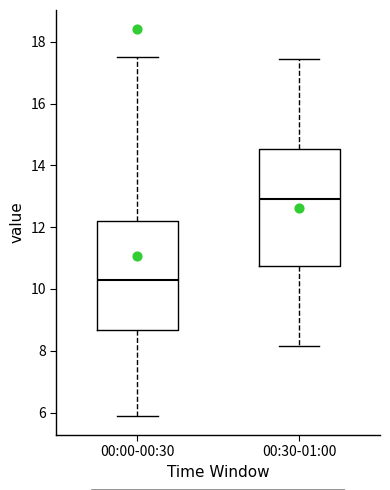

Where does the lower whisker of the box for 00:00-00:30 end on the y-axis? The values are not printed on the chart, so give them approximately, as read against the axis.

6.0